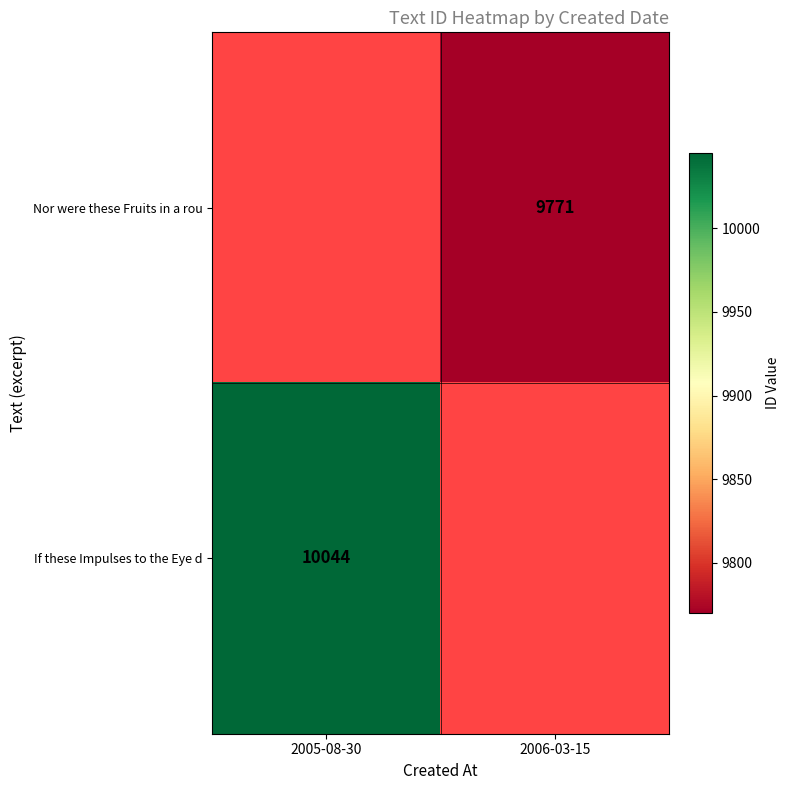

The If these Impulses to the Eye d series shows 16547 at 2005-08-30. True or false?

False